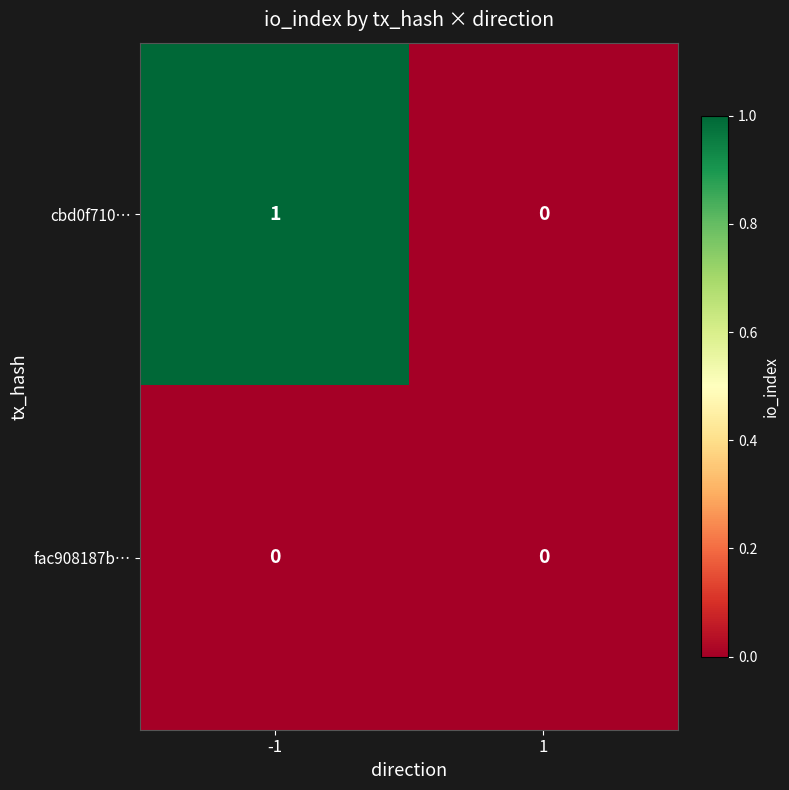

True or false: cbd0f710… has a value of 0 at 1.

True